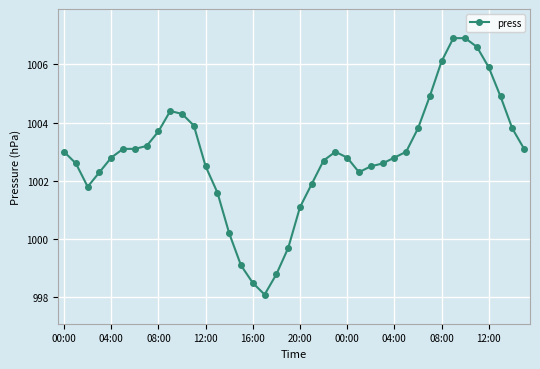

Does the chart have visible grid lines?

Yes